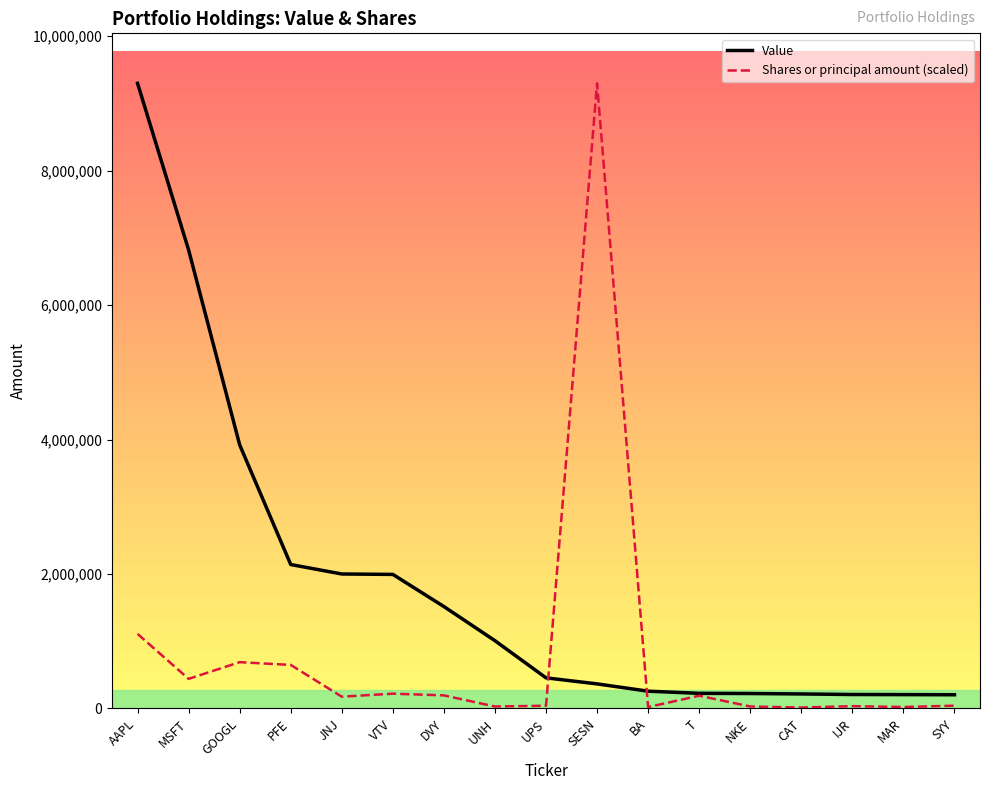

True or false: Shares or principal amount (scaled) and Value cross at least once.

True